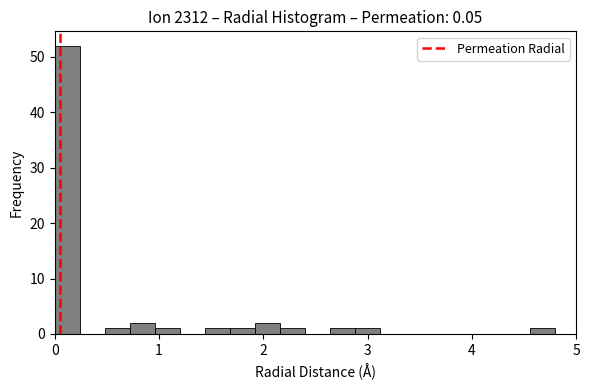

Around what value on the x-axis is the tallest bar? Give the approximate position of its centre, as read against the axis.

0.1